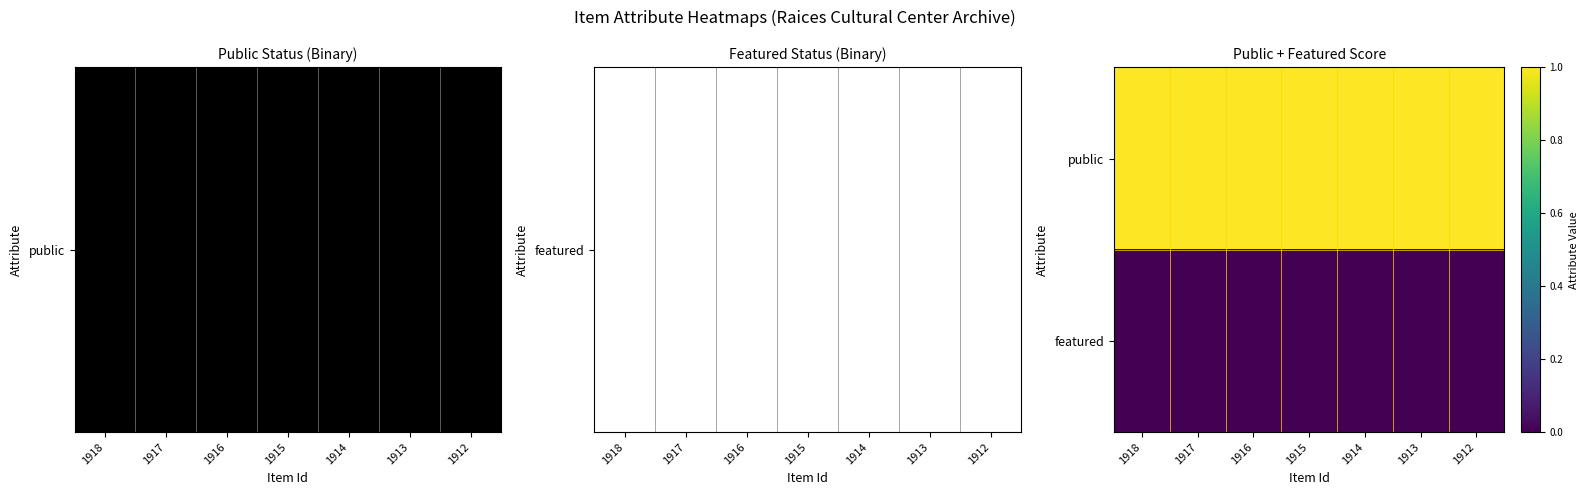

At 1916, list the series in order from smallest to largest.

featured, public